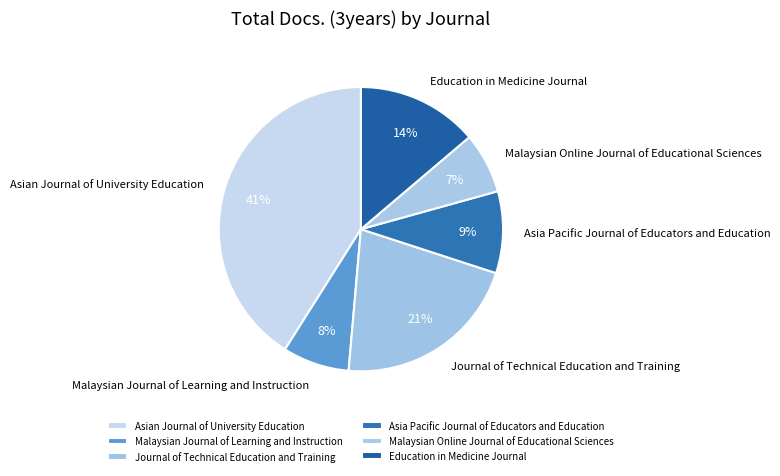

To the nearest percent, what portion does Malaysian Online Journal of Educational Sciences represent?

7%